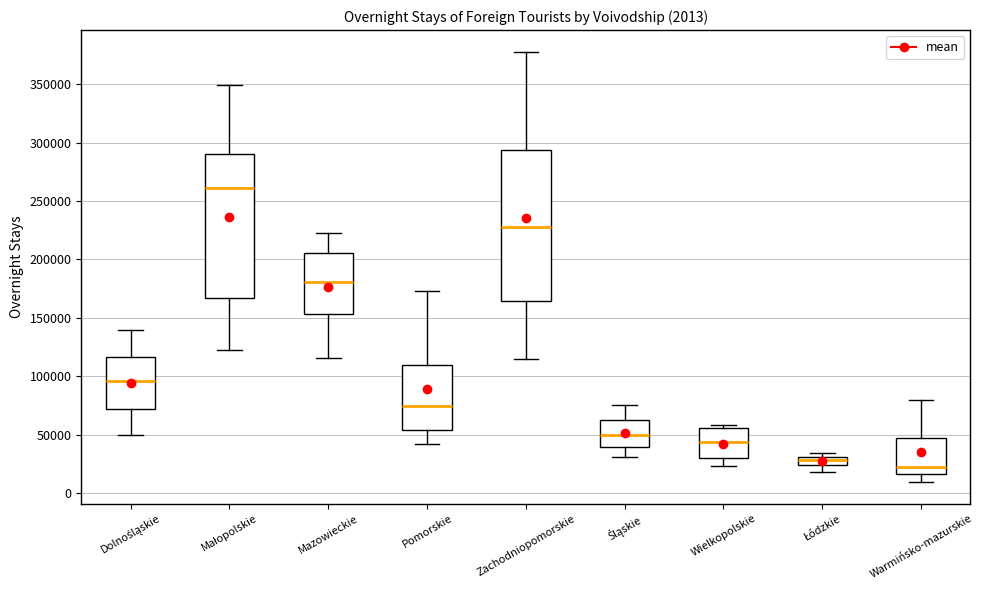

Which box's median line is the highest?

Małopolskie